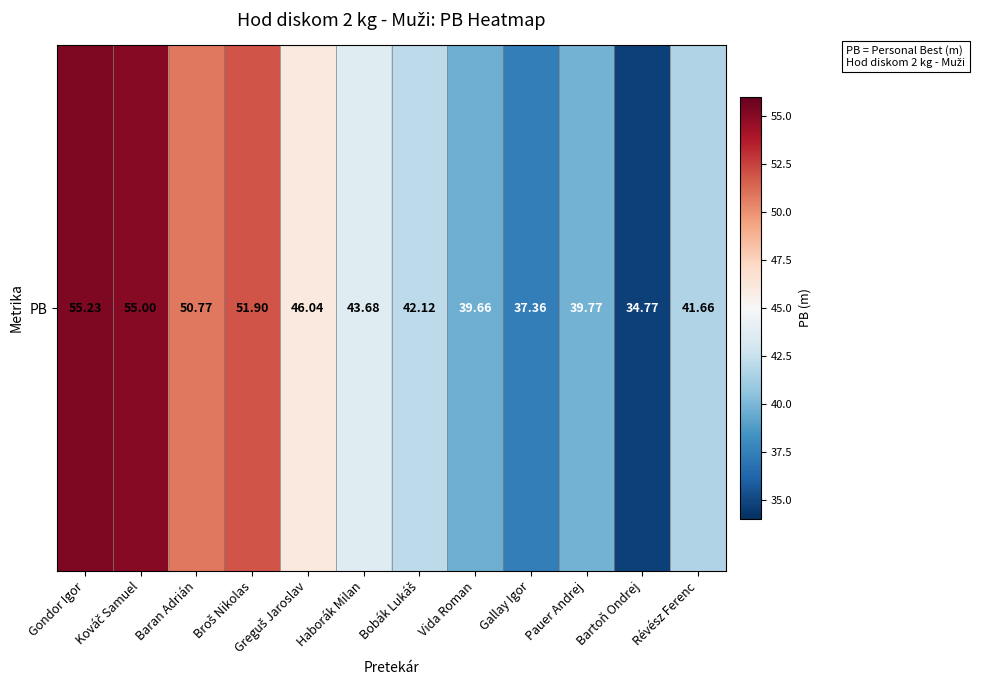

What is the minimum value shown in the chart?

34.8